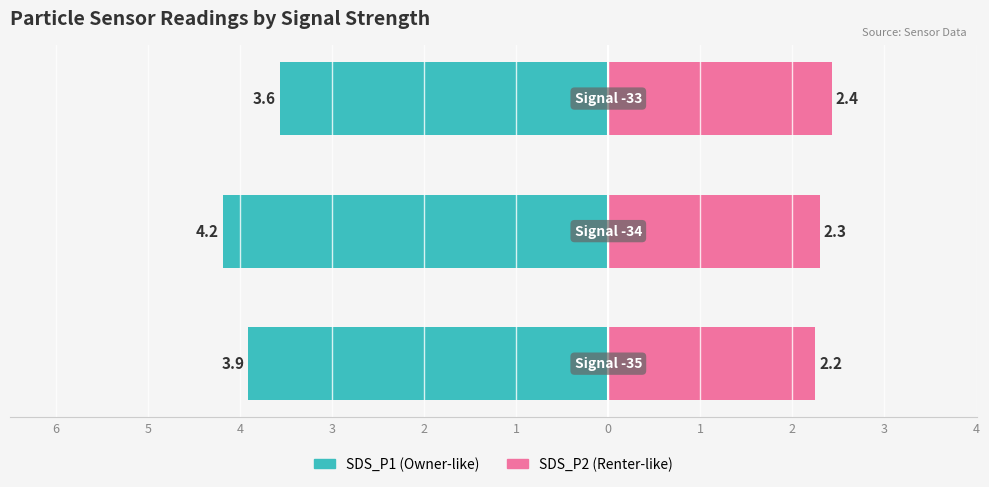

What is the approximate value of SDS_P2 at 5?

2.3